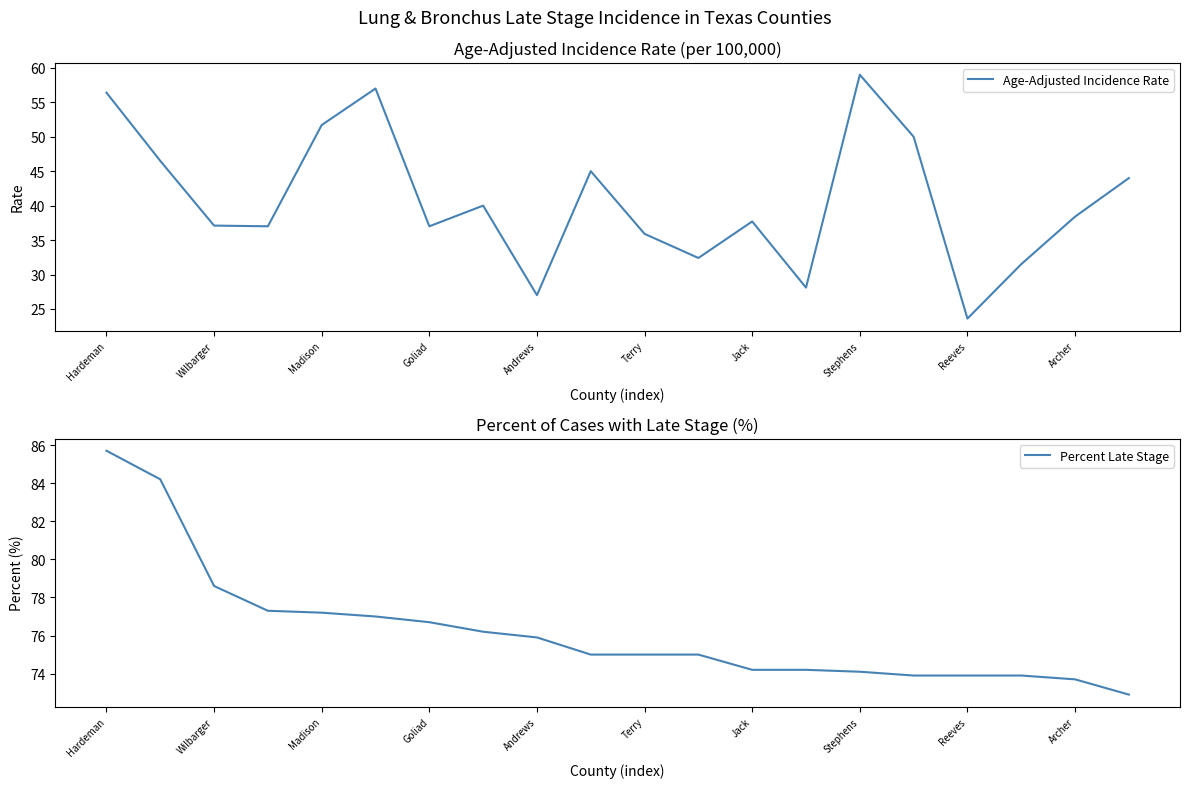

Is it true that Percent Late Stage equals 73.9 at Reeves?

True